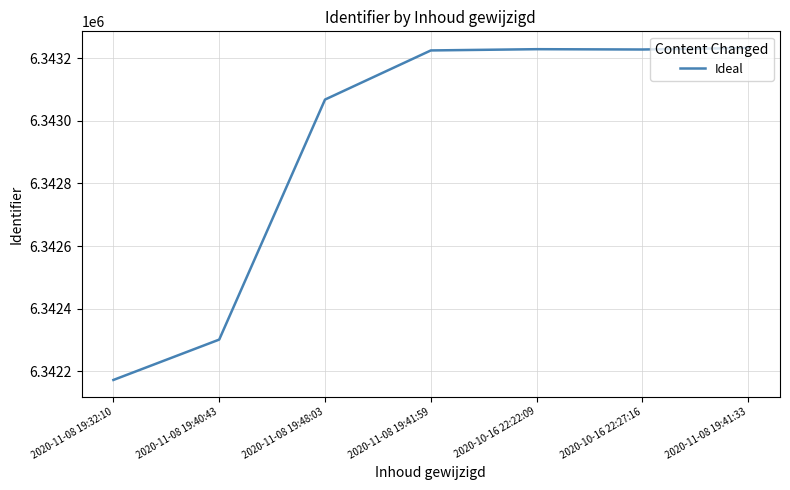

How many lines are shown in the chart?

1